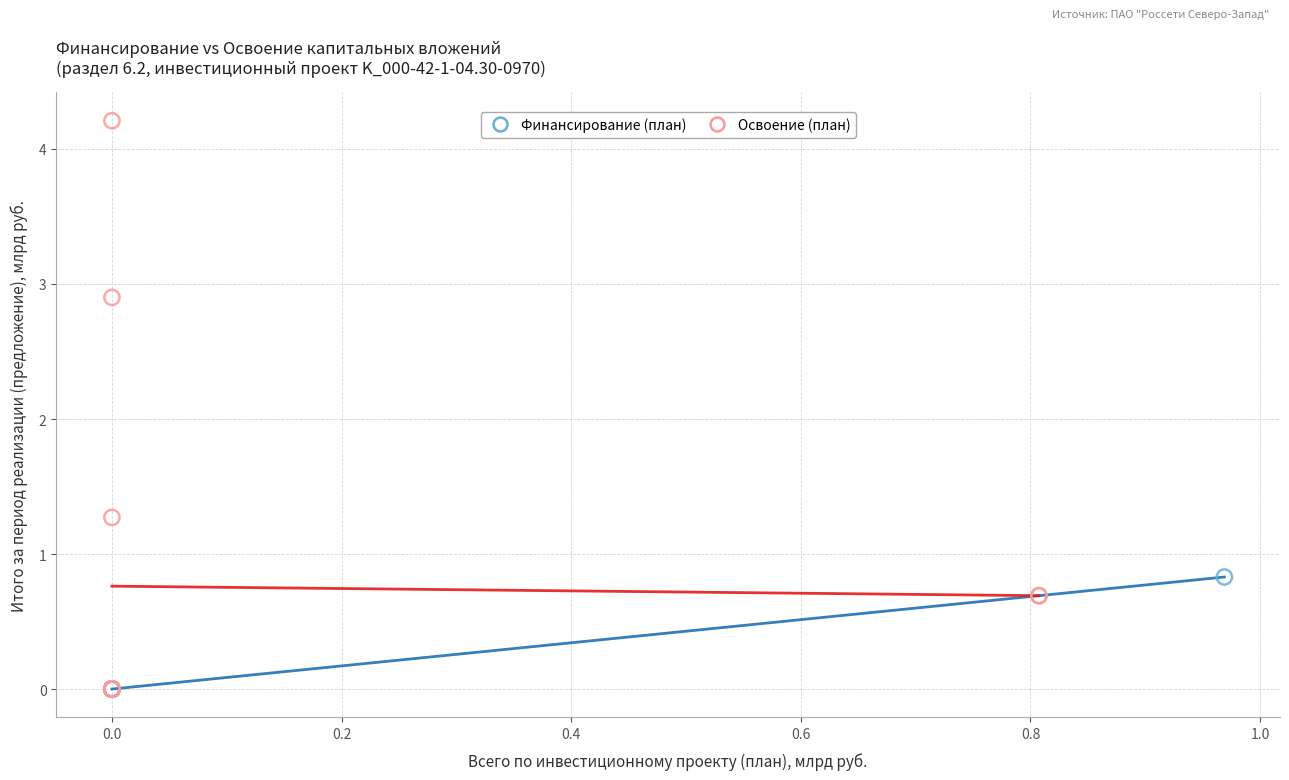

Which series has the widest spread of Y values?

Освоение (план)